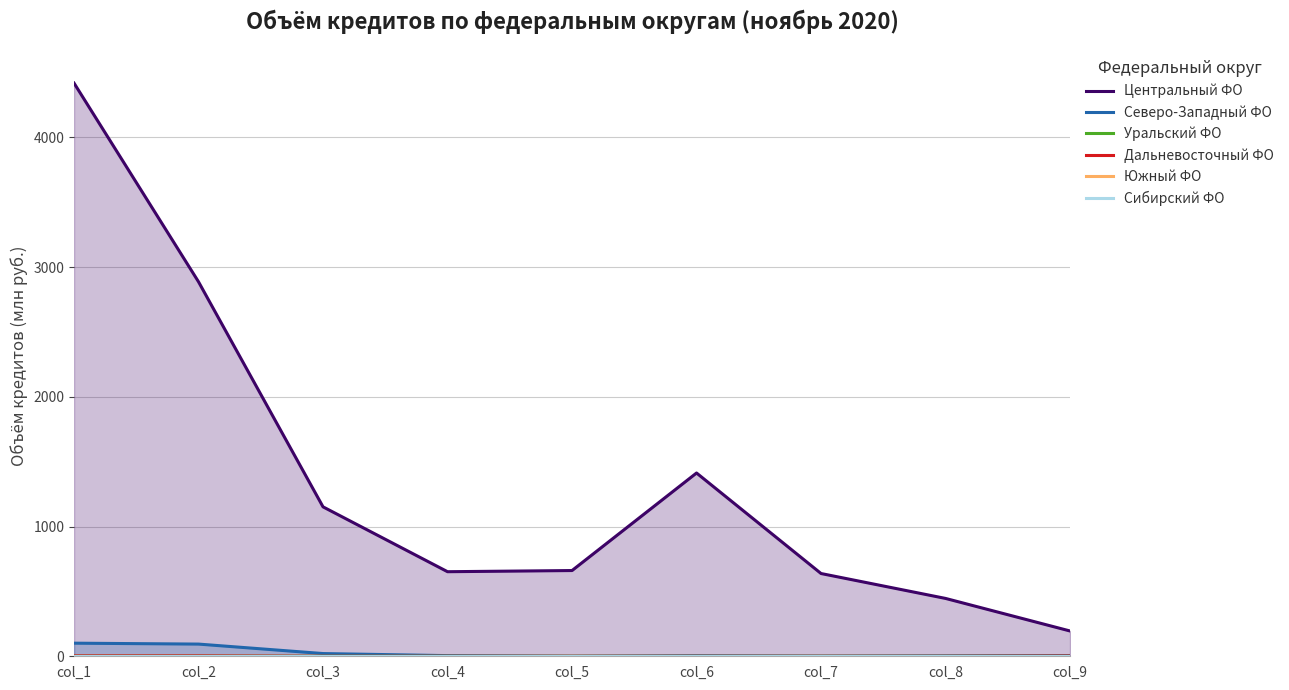

Between col_8 and col_4, which is larger?

col_4